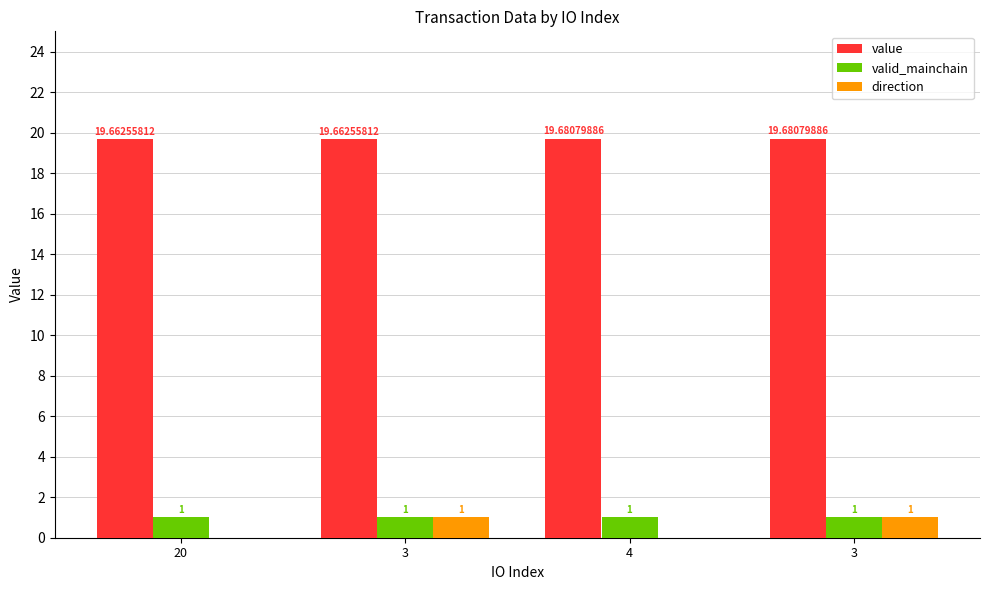

Which category has the lowest value in the valid_mainchain series?

20